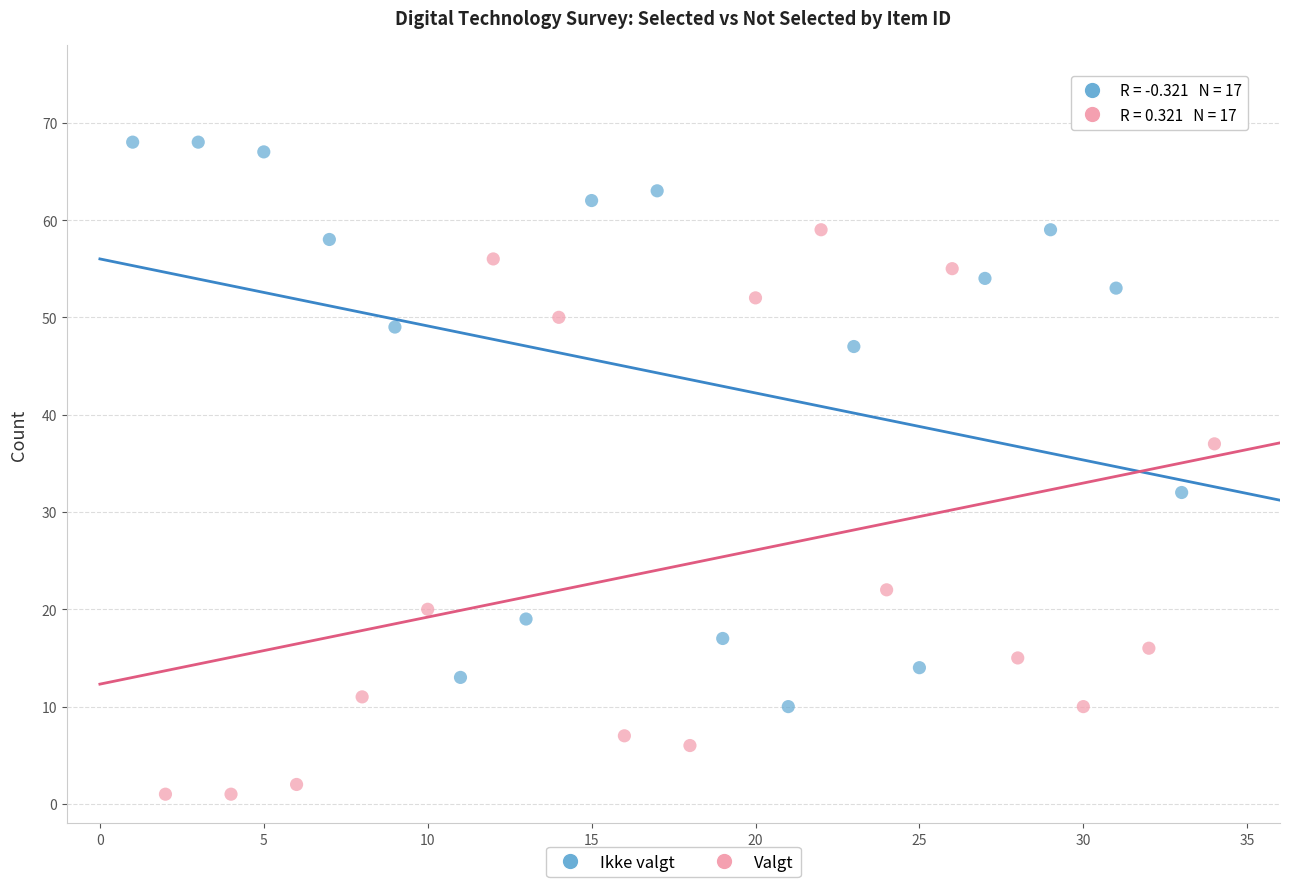

Which series reaches the minimum Y coordinate?

Valgt